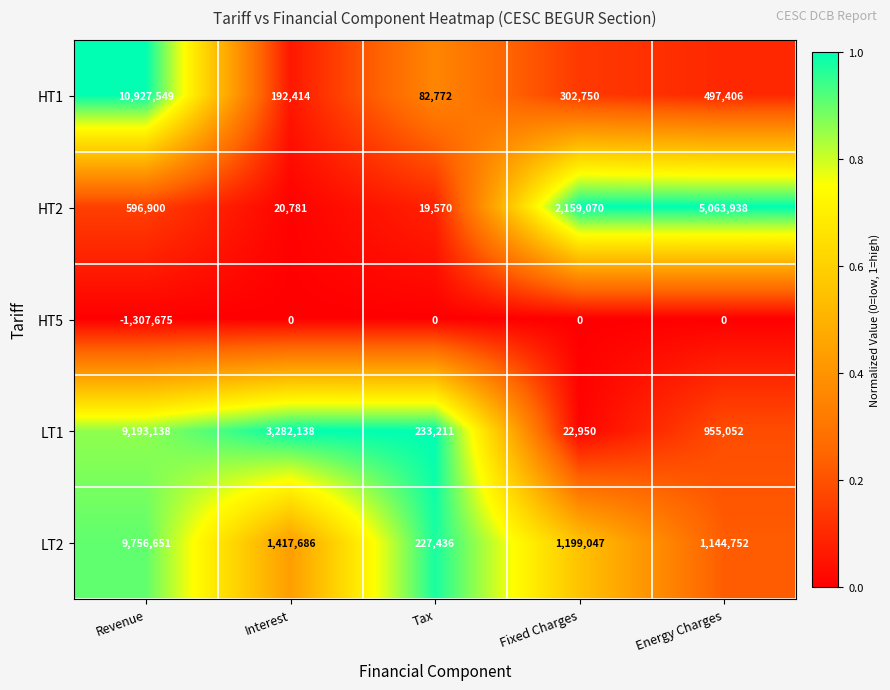

Where is LT2 nearest to the value 4992043?

Interest